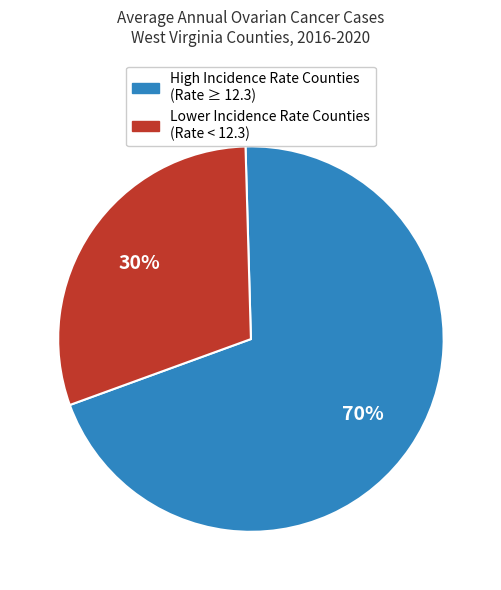

Is there any slice that represents more than half of the pie?

Yes